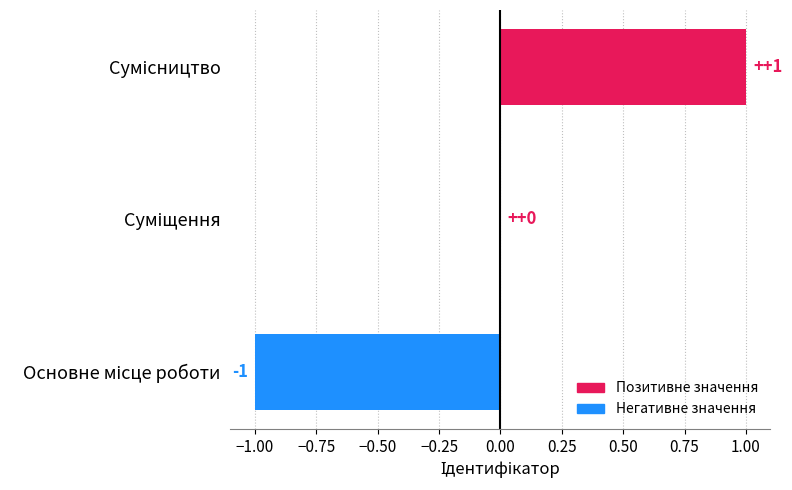

What is the greatest value displayed?

1